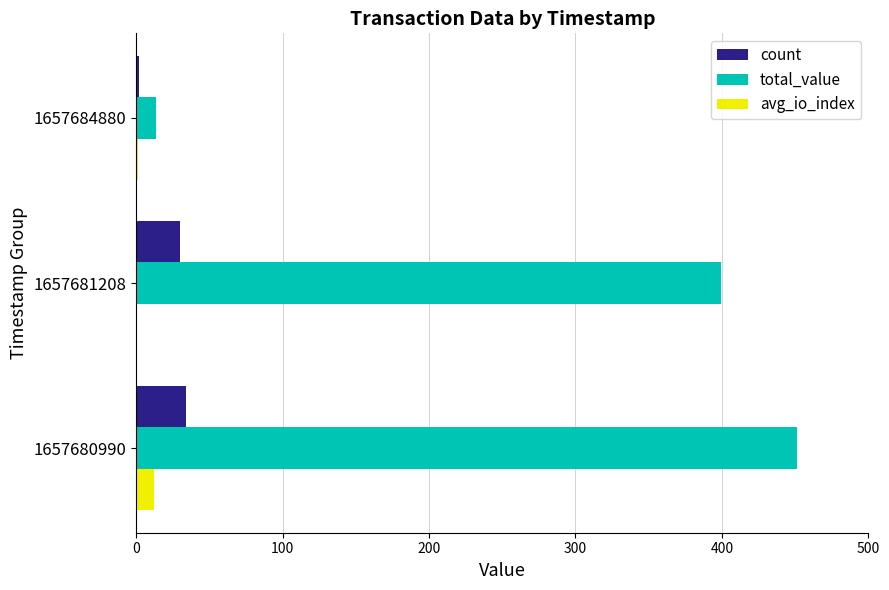

What is the average value of the total_value series?

287.9